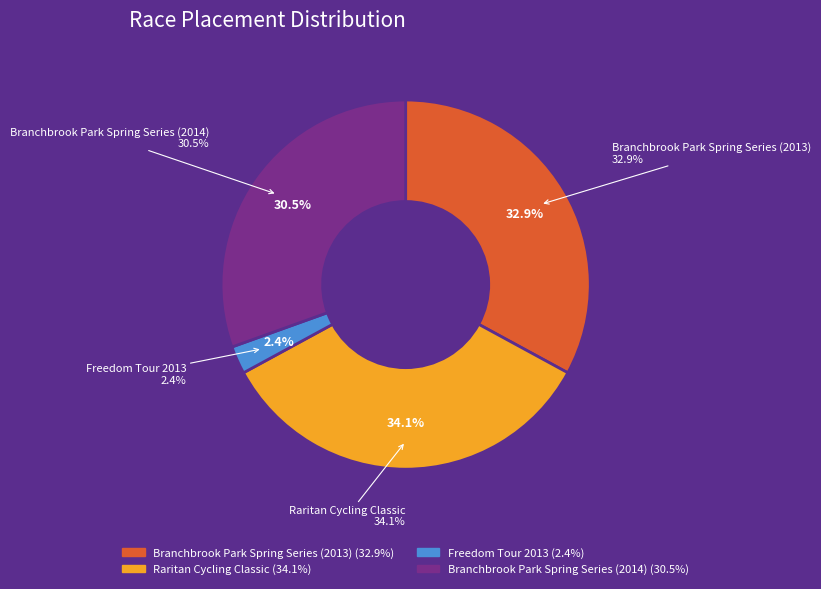

Is the sum of Raritan Cycling Classic and Branchbrook Park Spring Series (2013) greater than half?

Yes